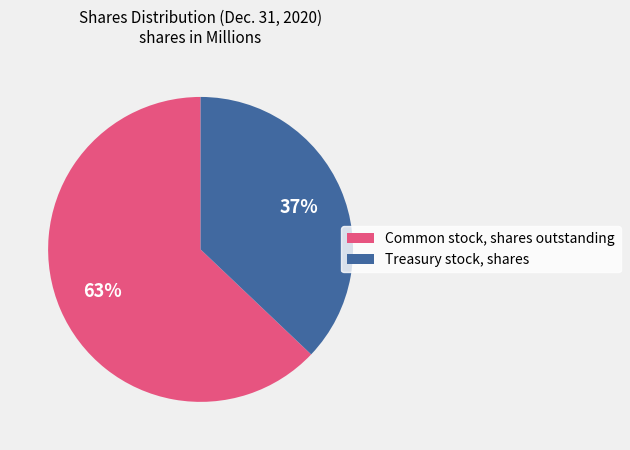

How many segments does this pie chart have?

2